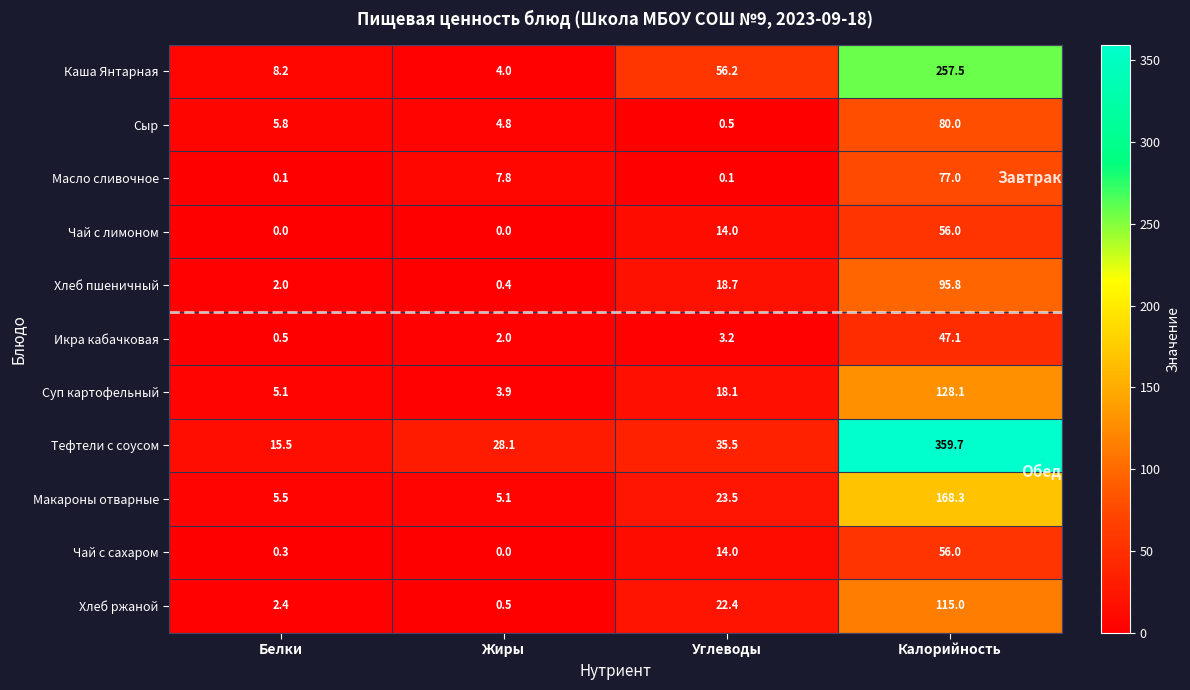

What is the difference between the highest and lowest values at Калорийность?

312.6